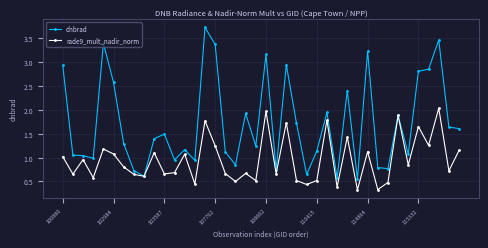

What is the greatest value displayed?

3.7